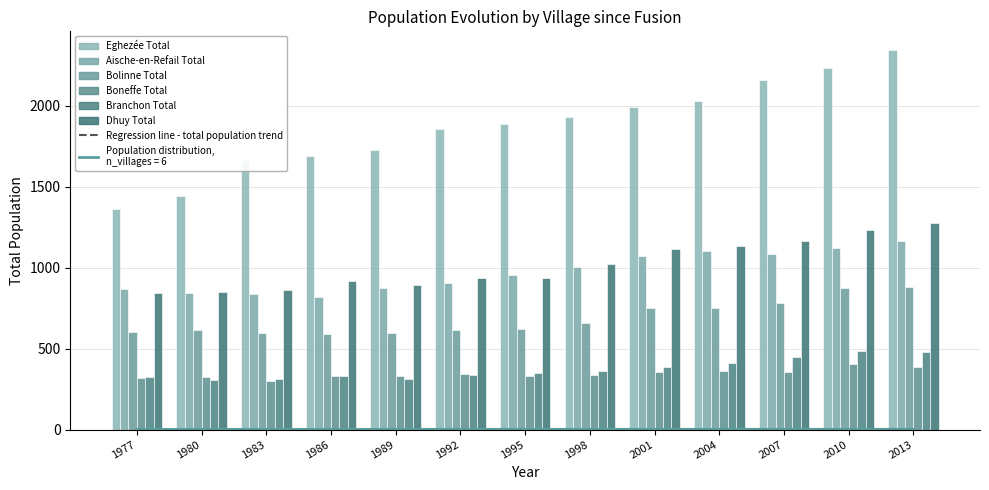

Which series has the widest spread of values?

Eghezée Total